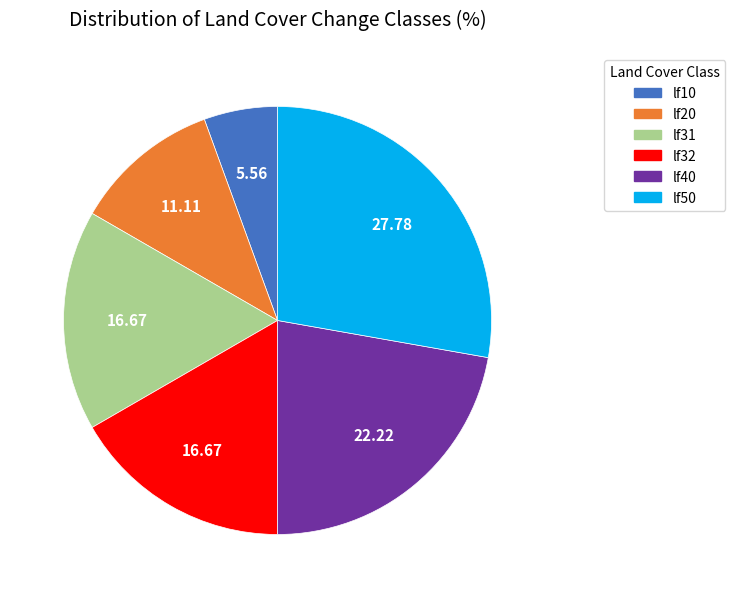

How many segments does this pie chart have?

6